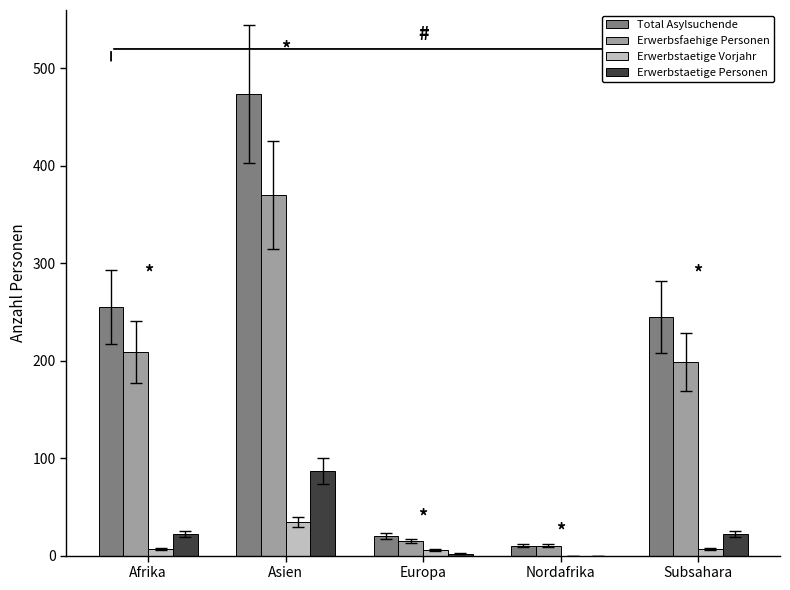

Which series has the widest spread of values?

Total Asylsuchende